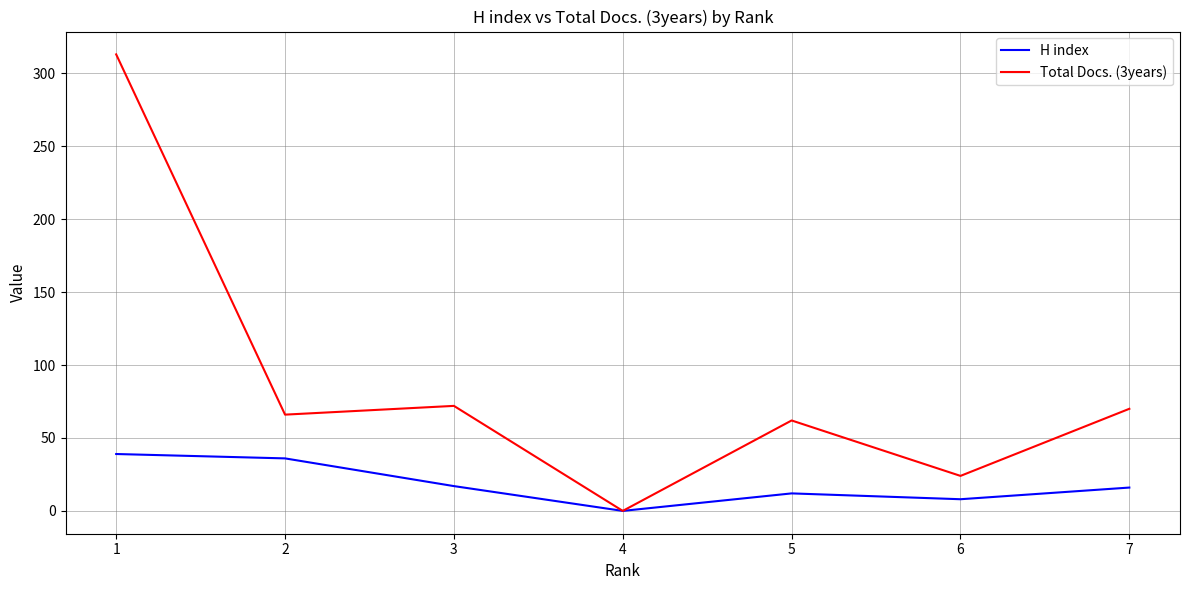

List the series in order of their overall mean, highest first.

Total Docs. (3years), H index